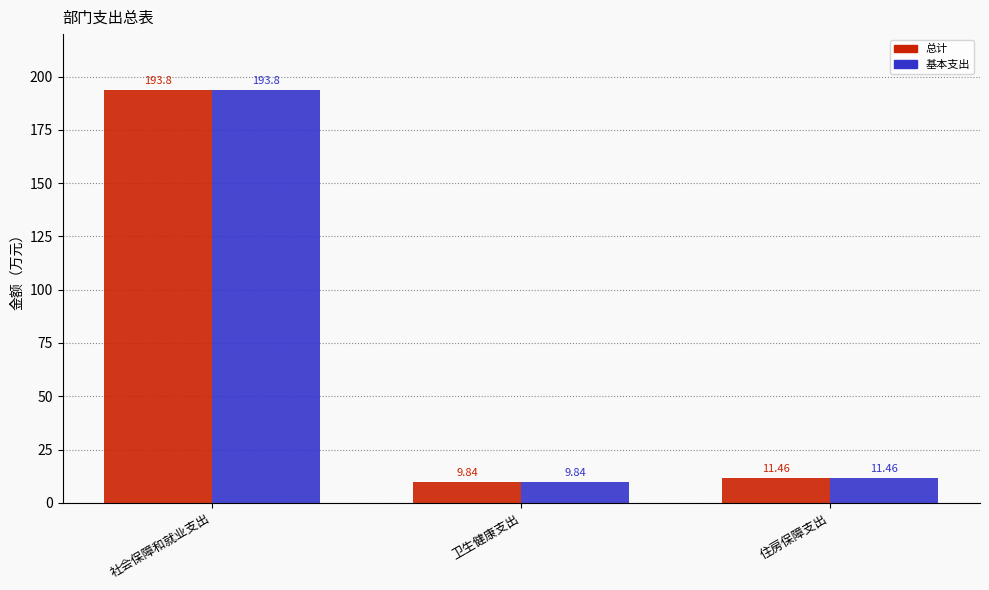

How many bars are there in total?

6